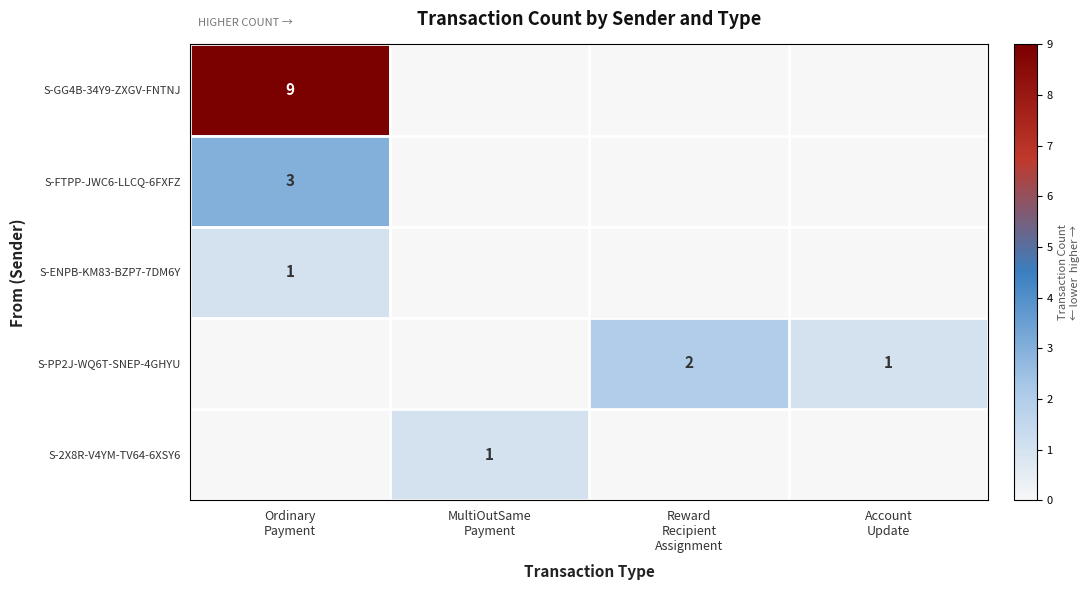

What is the difference between the maximum and minimum values in the S-FTPP-JWC6-LLCQ-6FXFZ series?

3